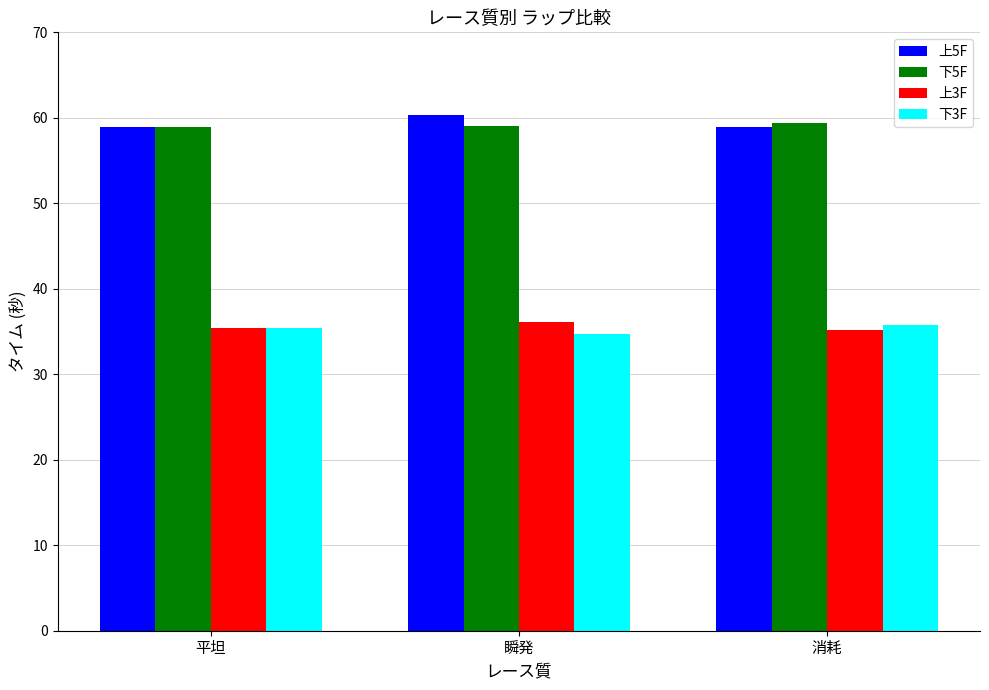

What is the spread (max minus min) of values at 瞬発?

25.7